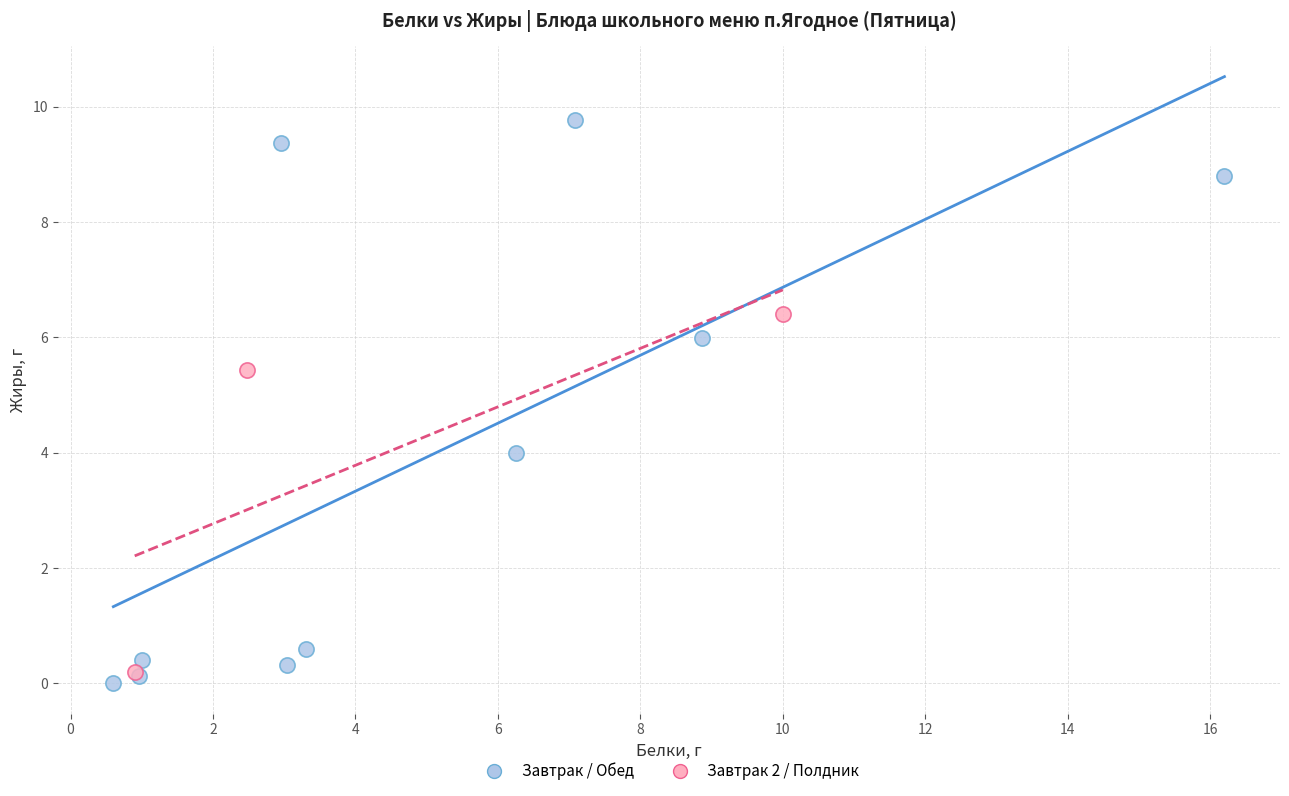

Which series reaches the maximum Y coordinate?

Завтрак / Обед